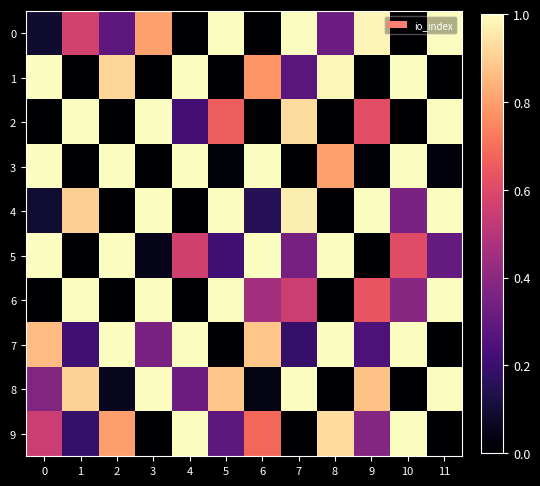

Rank the series by their maximum value, from lowest to highest.

row_0, row_1, row_2, row_3, row_4, row_5, row_6, row_7, row_8, row_9